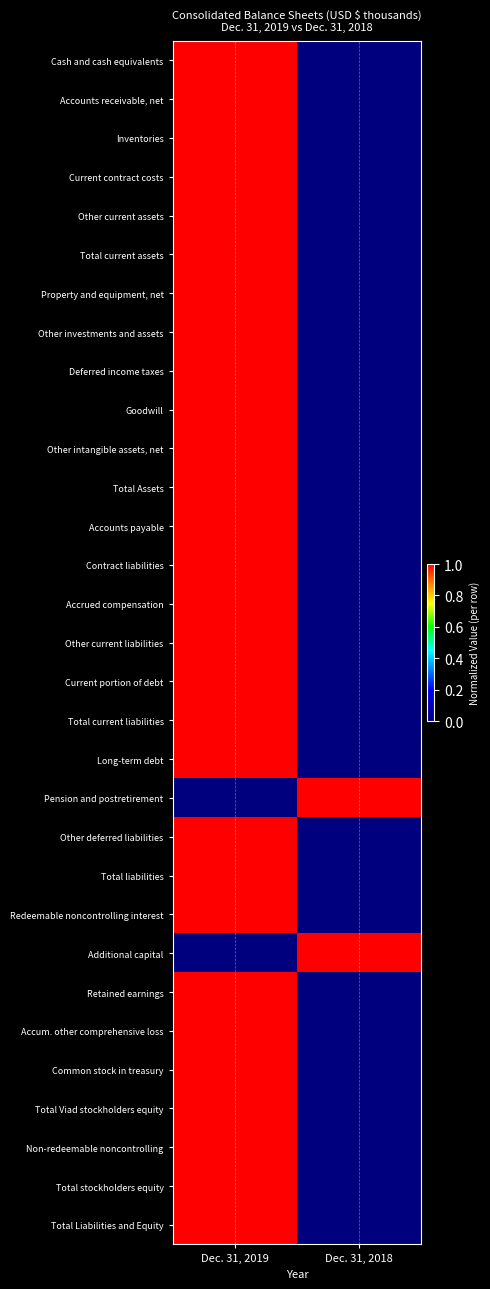

At which category is the sum across all series the highest?

Dec. 31, 2019